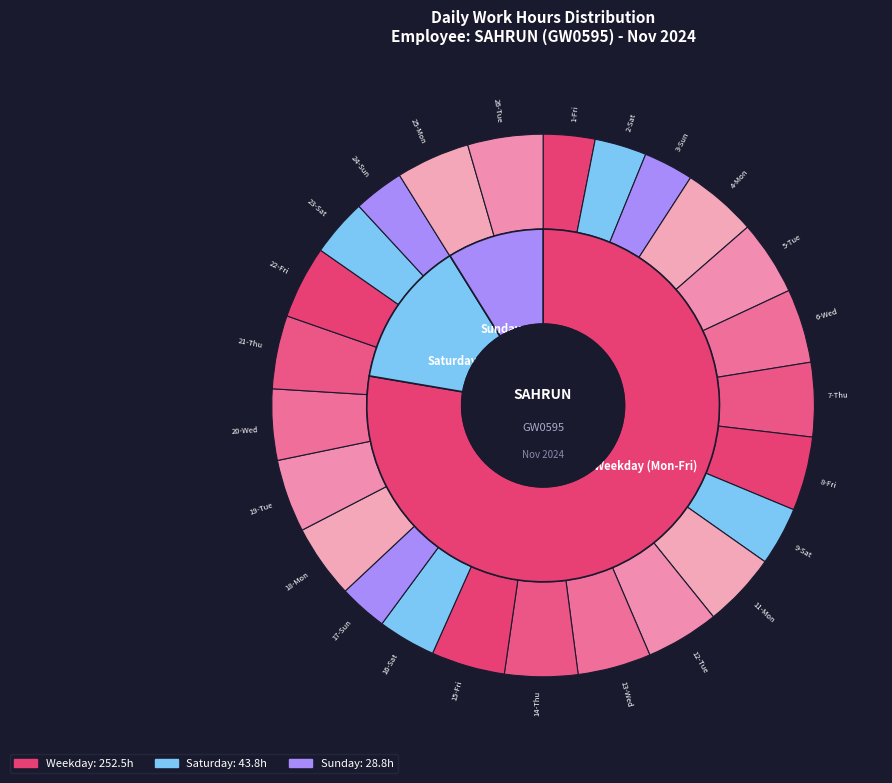

To the nearest percent, what is the combined percentage of 26-Tue and 20-Wed?

9%